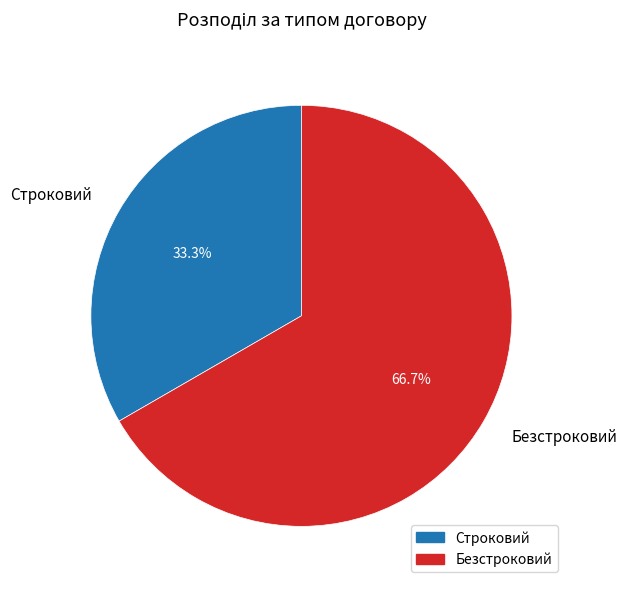

The Безстроковий slice represents 67% of the pie. True or false?

True